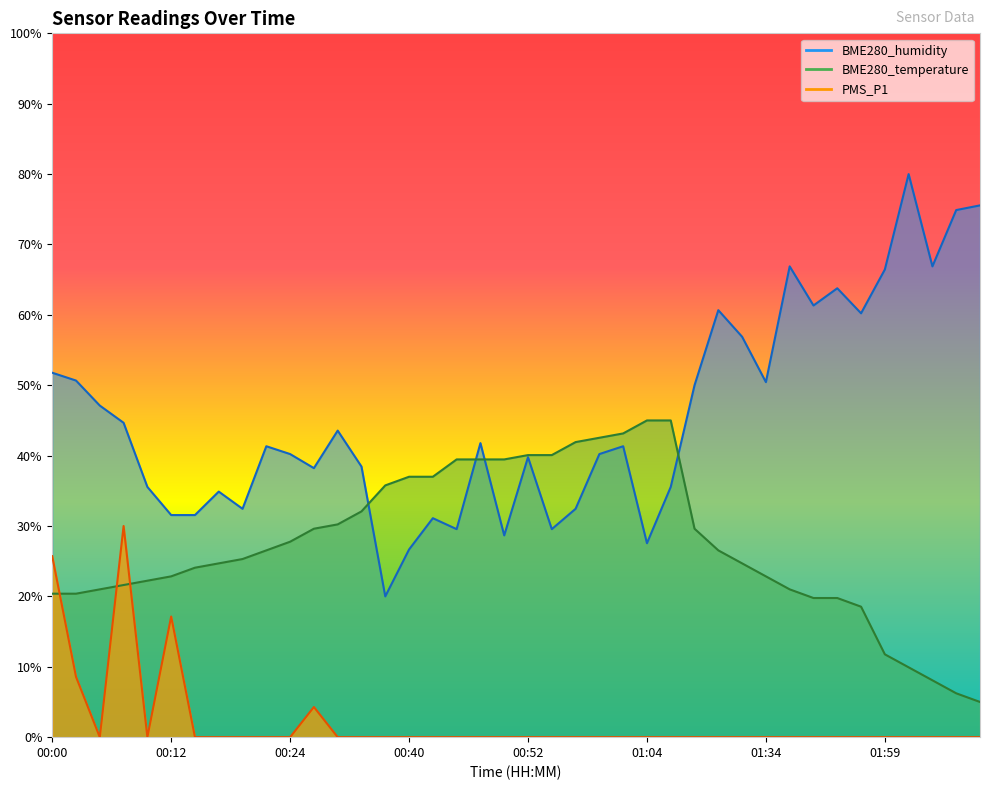

Is it true that BME280_humidity equals 47.1 at 00:05?

True